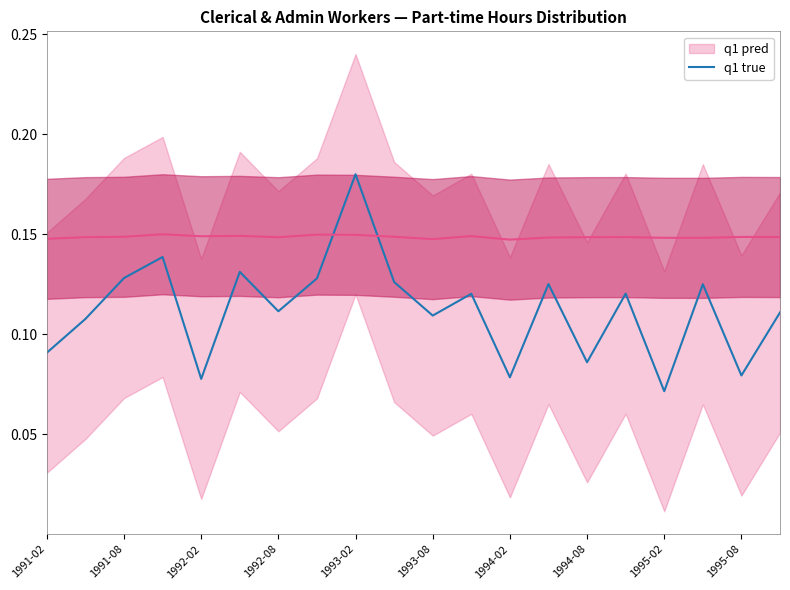

The chart shows a value of 0.1 at 1991-02. True or false?

True